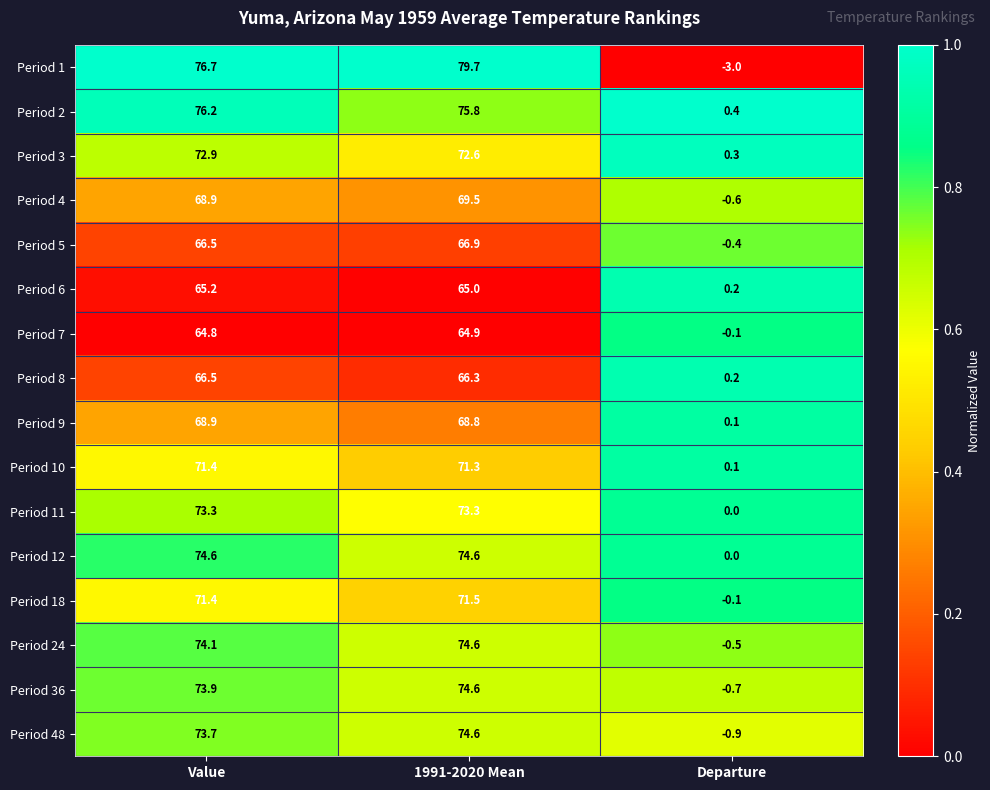

Which series has the largest total across all categories?

Period 1